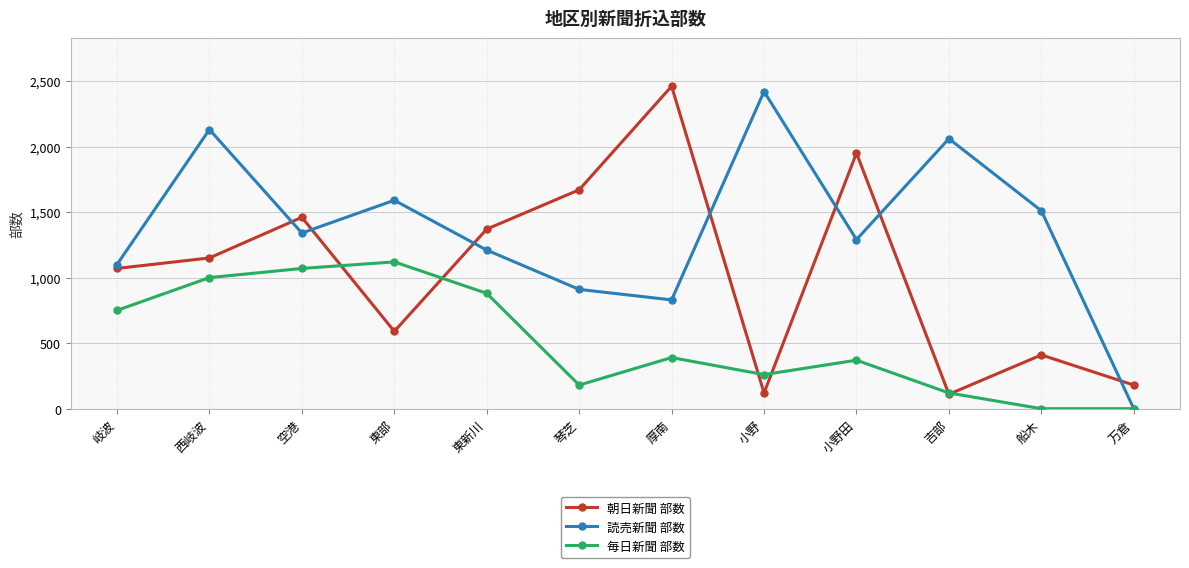

What position from the right is 小野田?

4